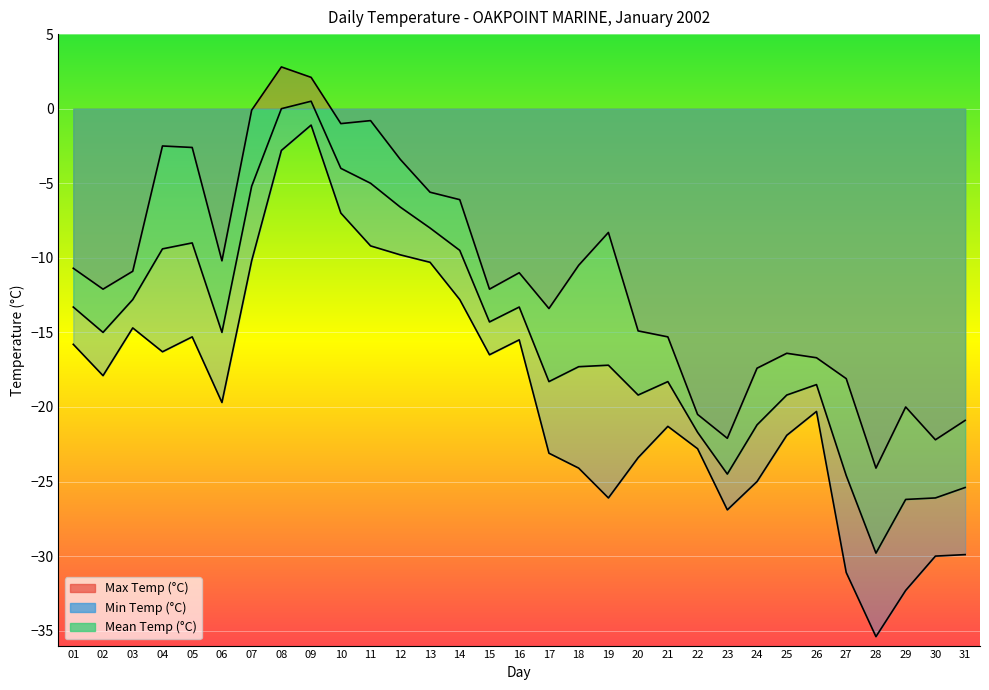

How many values in Max Temp (°C) are above zero?

2